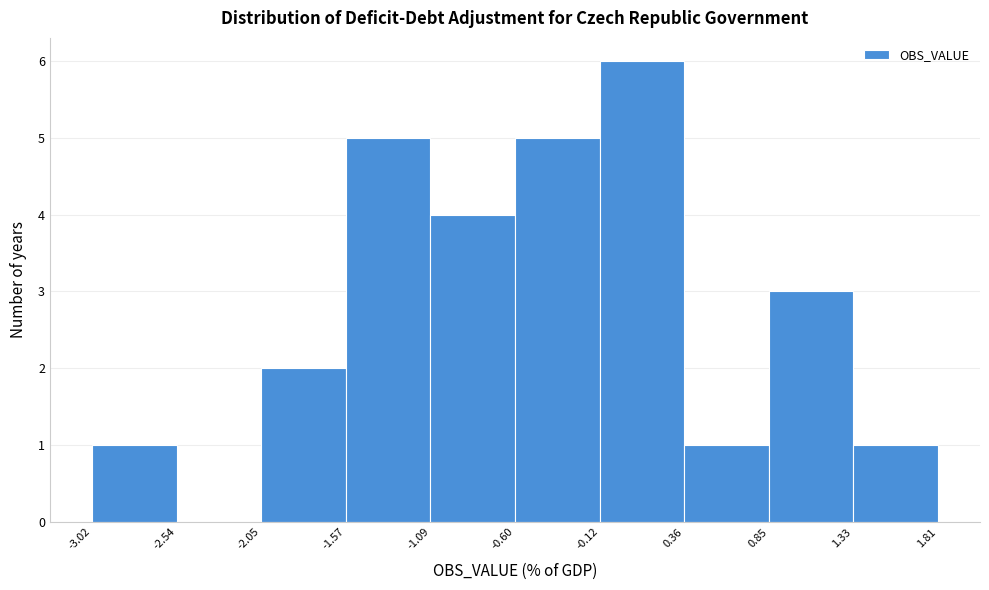

How tall is the bar that spans -0.12 to 0.36 on the x-axis? The values are not printed on the chart, so give them approximately, as read against the axis.

6